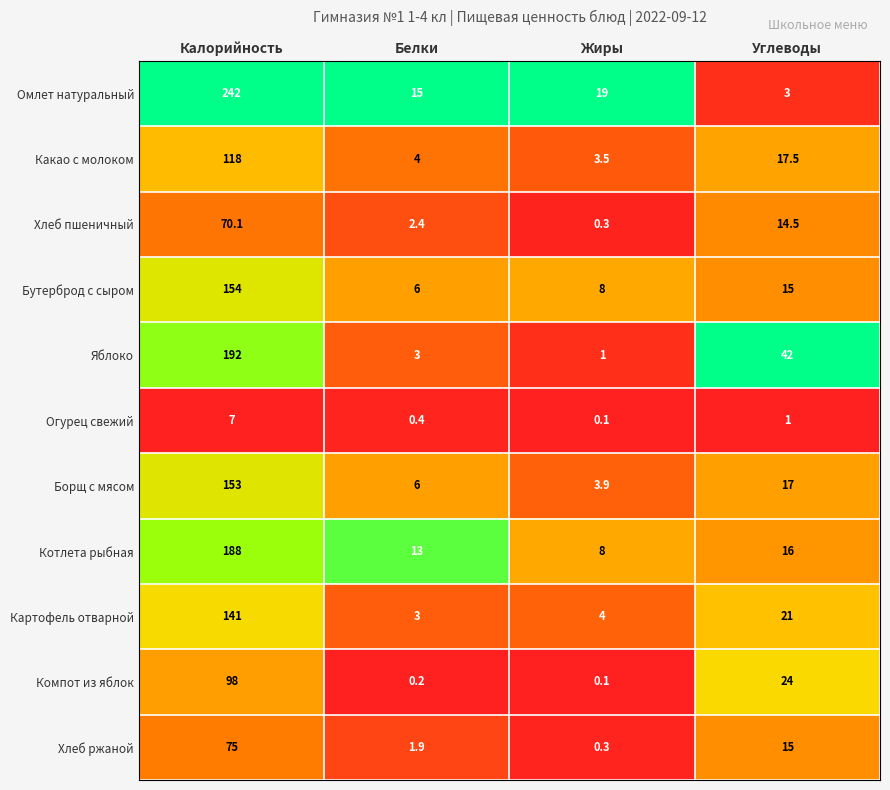

What is the difference between the highest and lowest values at Углеводы?

41.0